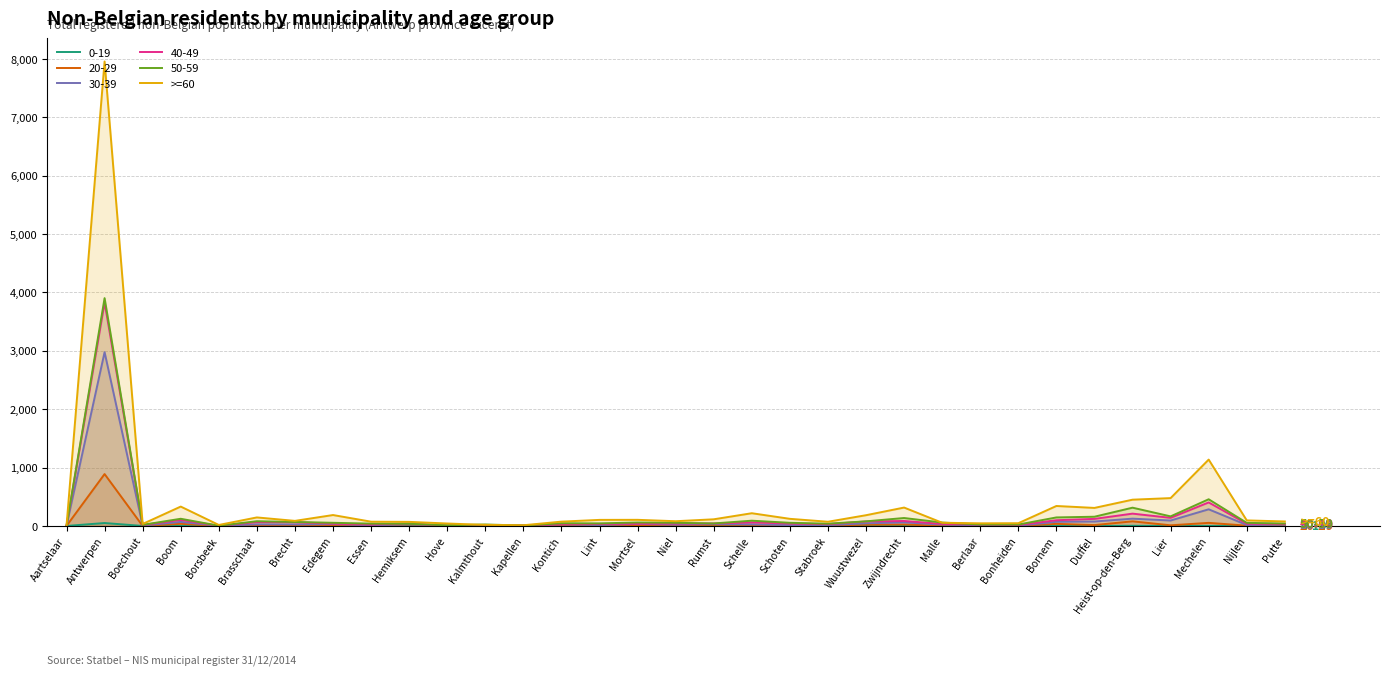

What is the difference between the maximum and minimum values?

7955